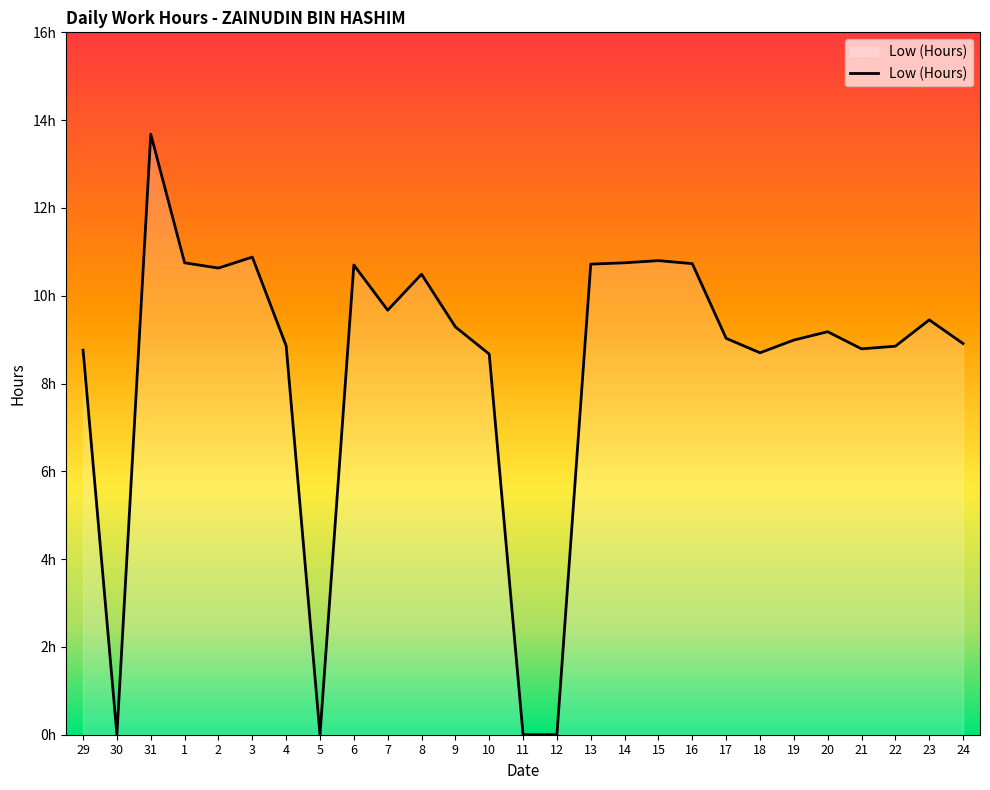

Which label corresponds to the smallest value in the chart?

30